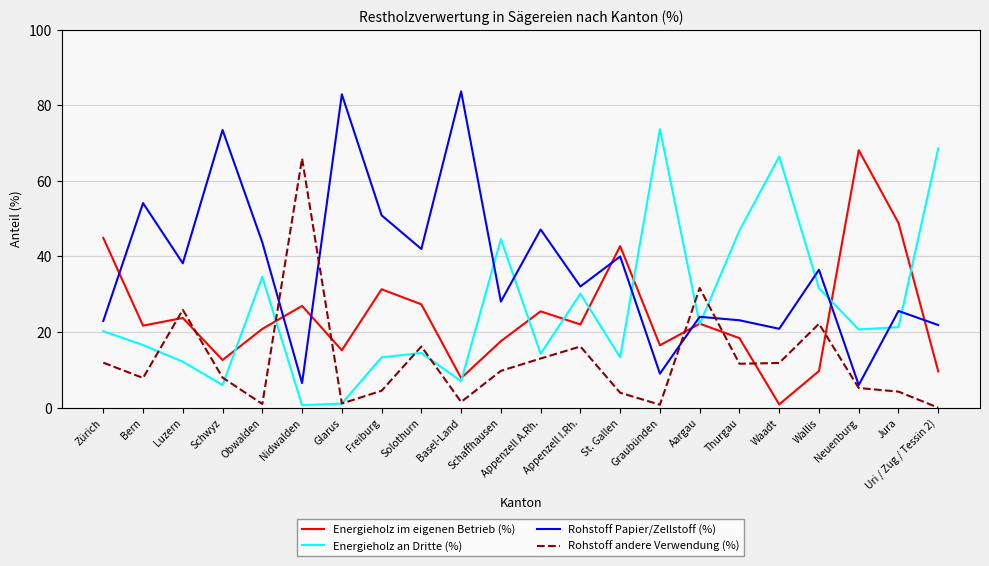

What is the average value of the Rohstoff Papier/Zellstoff (%) series?

36.9